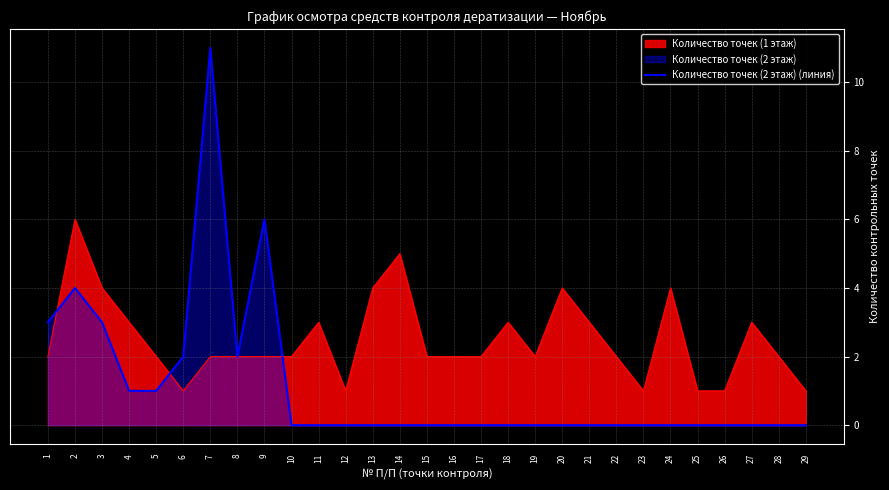

Reading left to right, extract all data points from this chart.

3	4	3	1	1	2	11	2	6	0	0	0	0	0	0	0	0	0	0	0	0	0	0	0	0	0	0	0	0